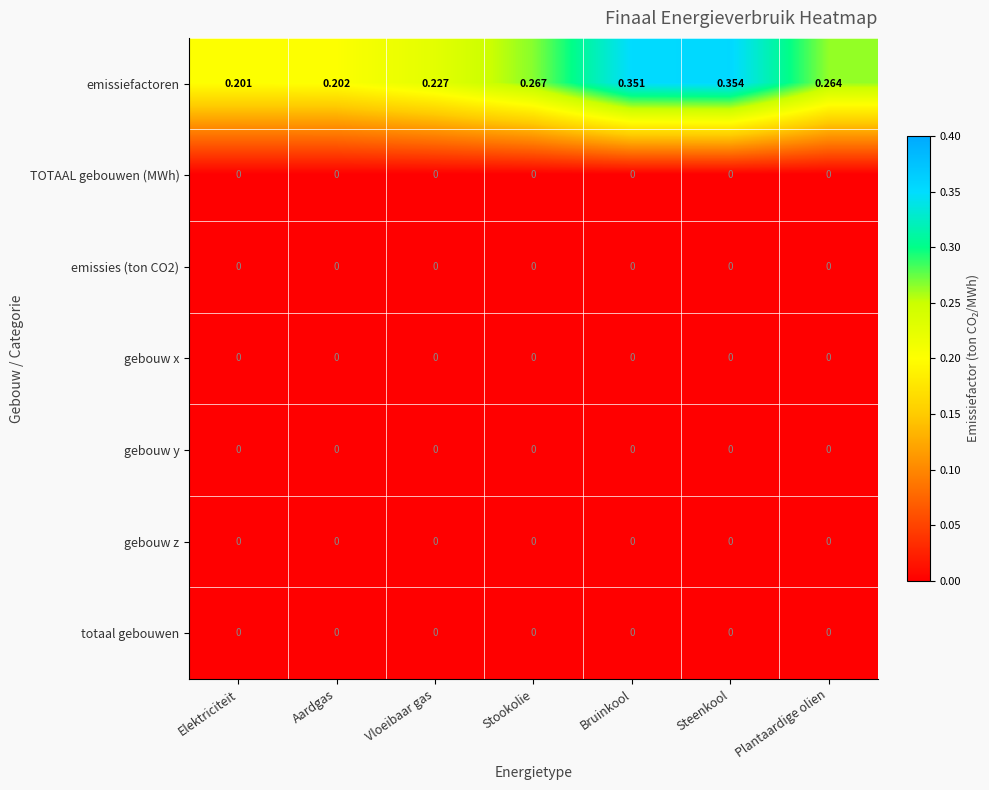

How many distinct data groups are displayed?

7